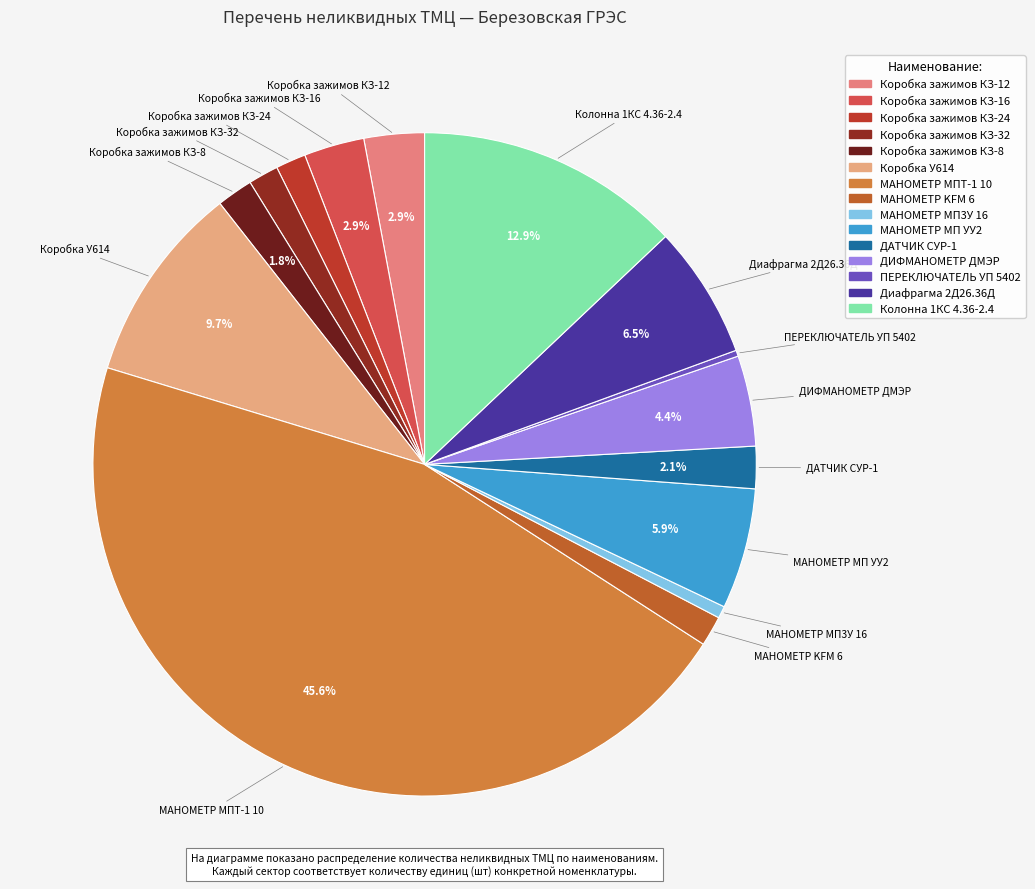

Which category has the biggest portion of the pie?

МАНОМЕТР МПТ-1 10